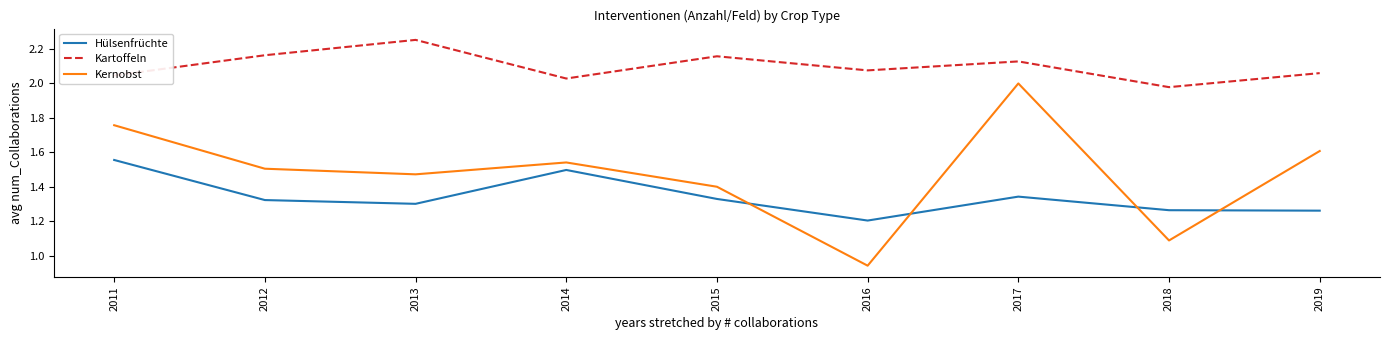

What are all the series names shown in the legend?

Hülsenfrüchte, Kartoffeln, Kernobst